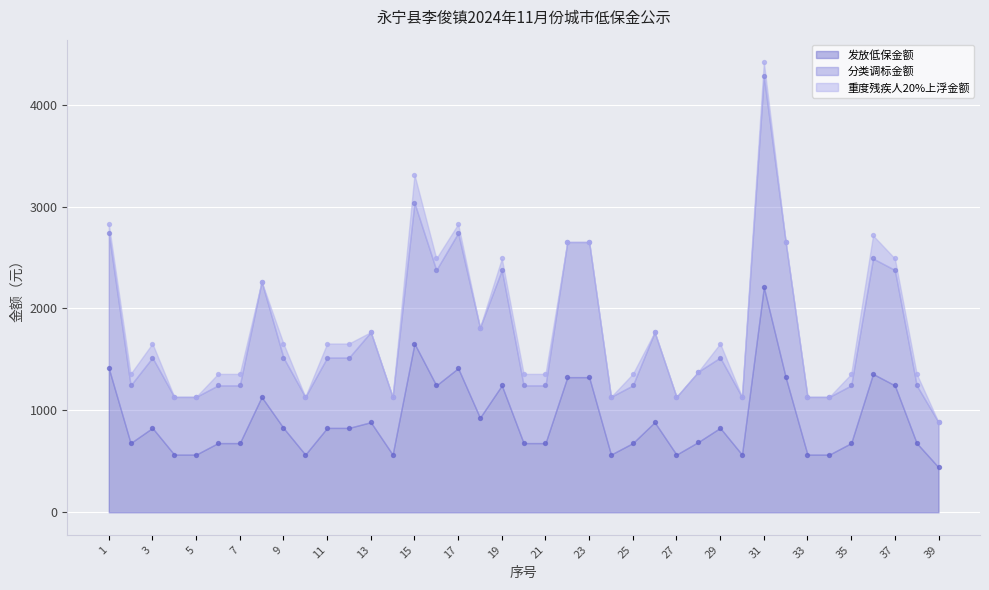

At which category is the sum across all series the highest?

31